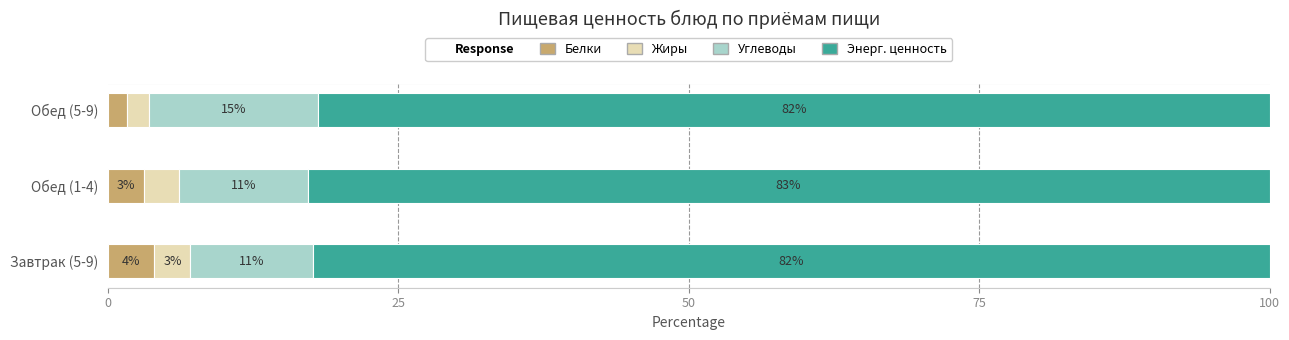

What is the total value across all series at Завтрак (5-9)?

100.0